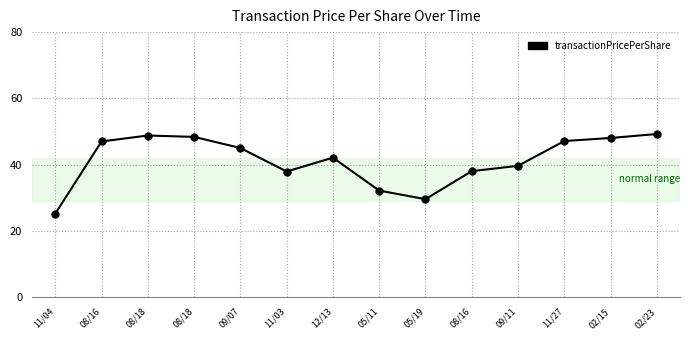

True or false: the data shows 32.1 at 05/11.

True